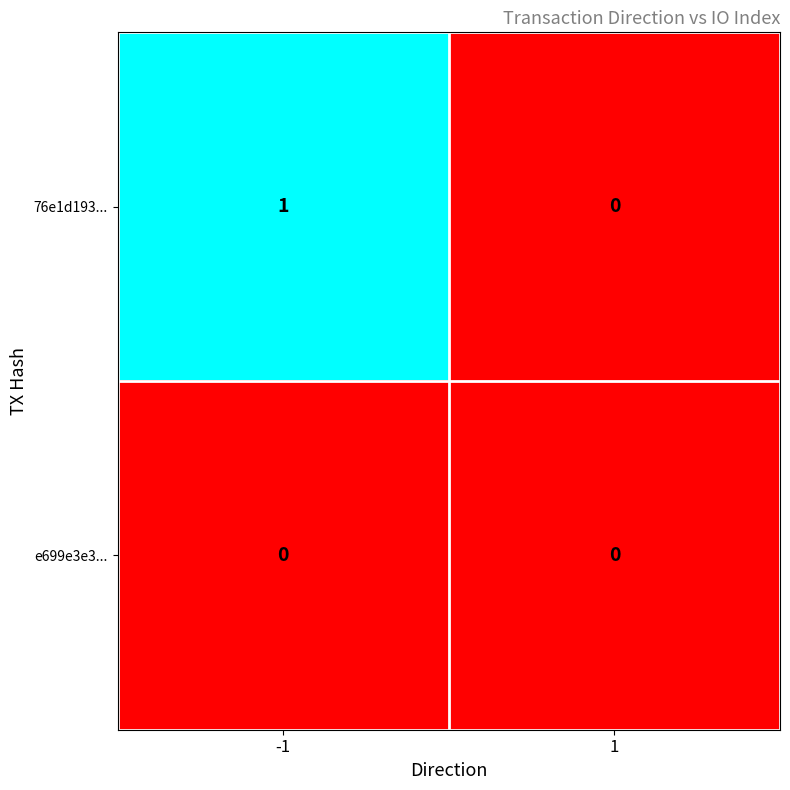

Reading left to right, what are all the values shown in this chart?

76e1d193...: 1	0
e699e3e3...: 0	0